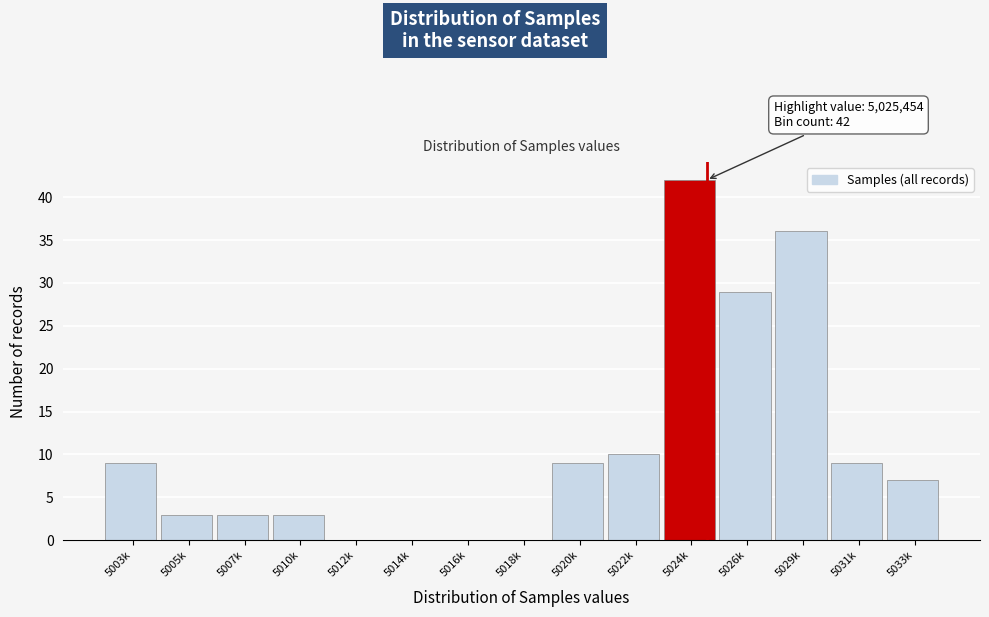

Reading left to right, what are all the values shown in this chart?

5003k=9	5005k=3	5007k=3	5010k=3	5012k=0	5014k=0	5016k=0	5018k=0	5020k=9	5022k=10	5024k=42	5026k=29	5029k=36	5031k=9	5033k=7